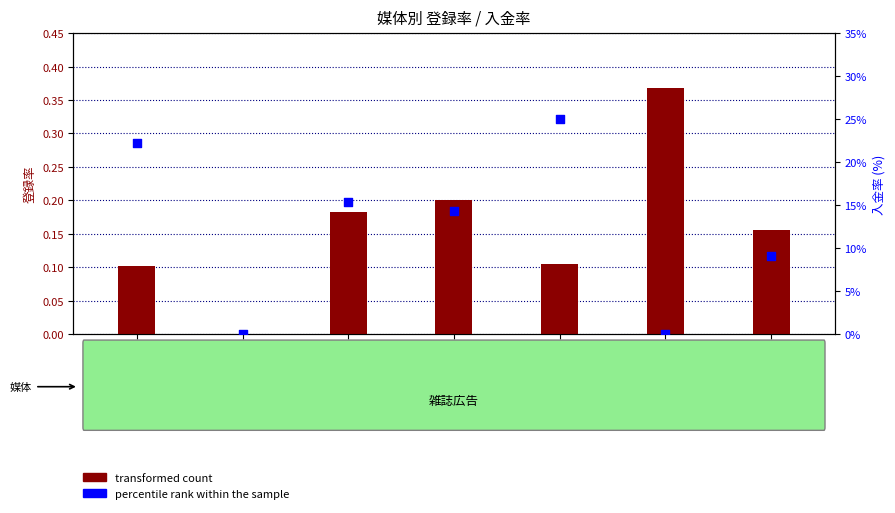

At which category is the sum across all series the highest?

sms_a976